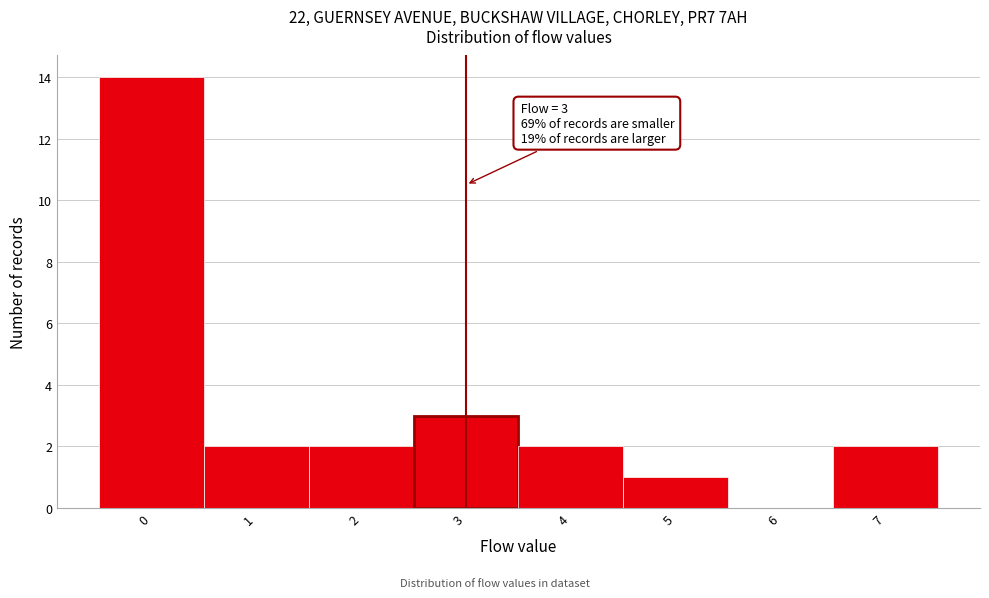

Which range on the x-axis has the tallest bar?

-0.5 to 0.5